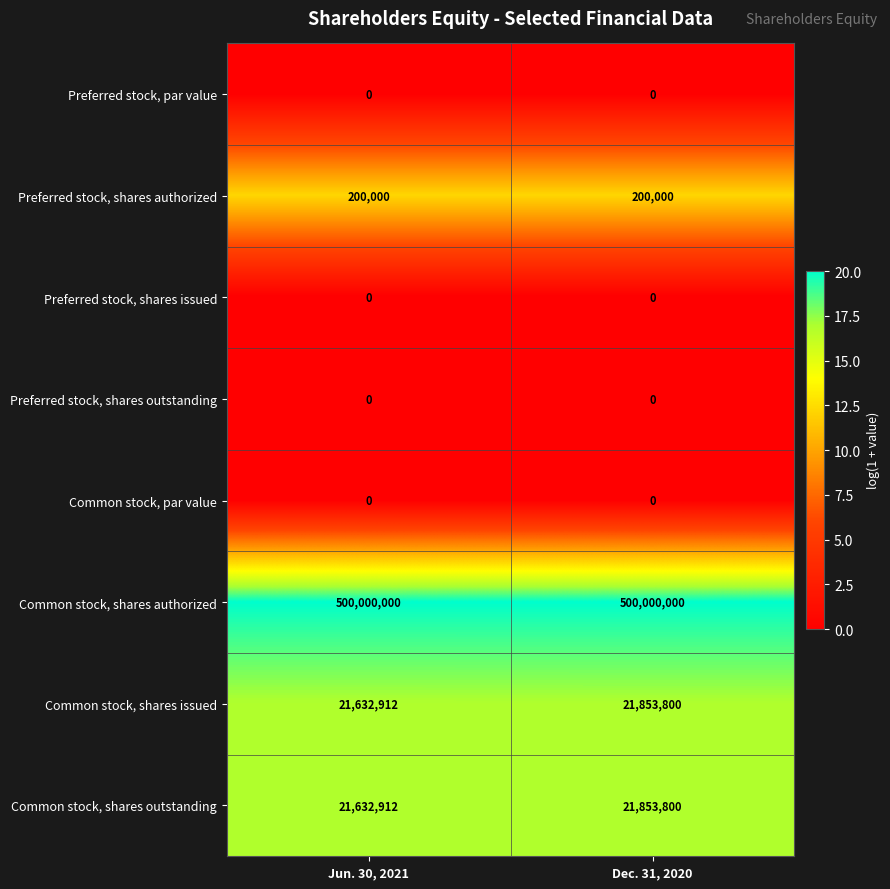

Reading right to left, extract all data points from this chart.

Preferred stock, par value: 0	0
Preferred stock, shares authorized: 200000	200000
Preferred stock, shares issued: 0	0
Preferred stock, shares outstanding: 0	0
Common stock, par value: 0	0
Common stock, shares authorized: 500000000	500000000
Common stock, shares issued: 21853800	21632912
Common stock, shares outstanding: 21853800	21632912